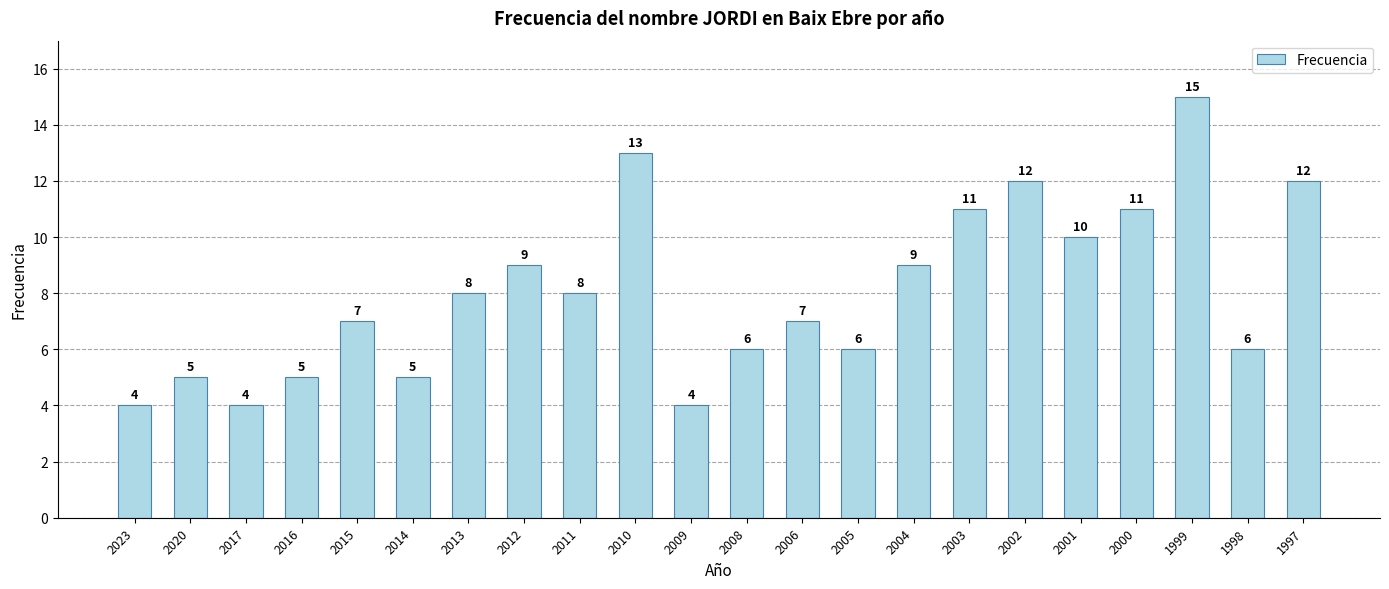

How many bars are there in total?

22